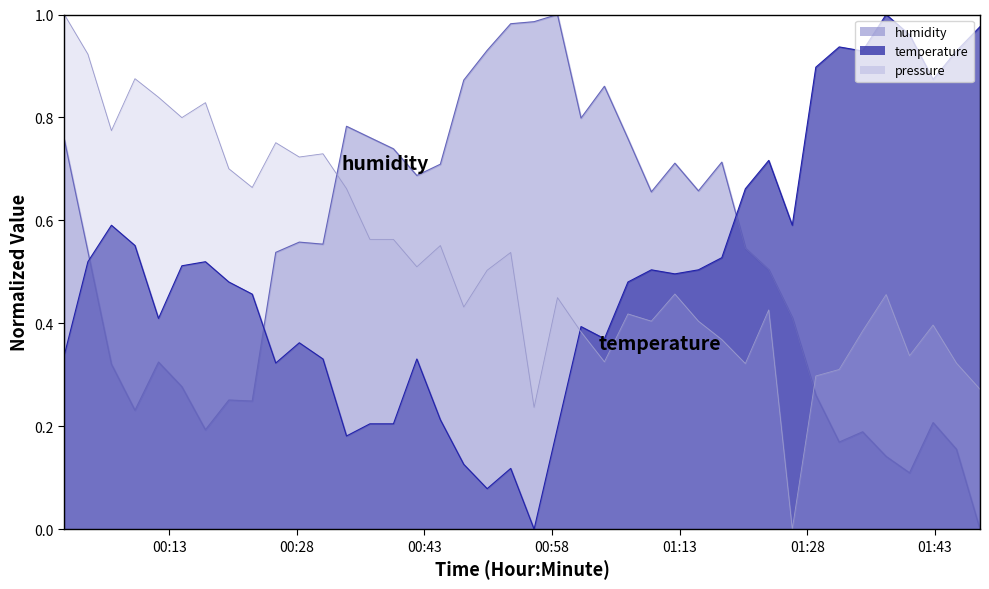

What is the difference between the second highest and second lowest values in the temperature series?

0.9